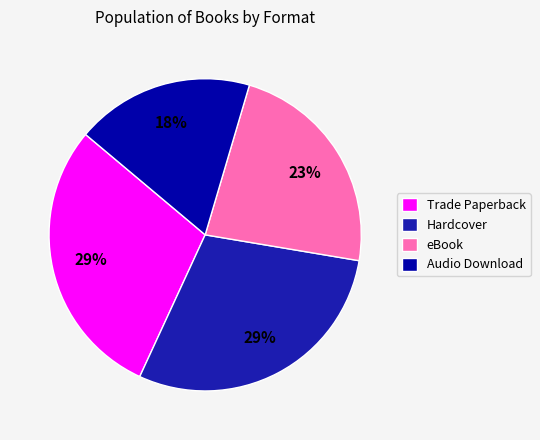

The Trade Paperback slice represents 40% of the pie. True or false?

False